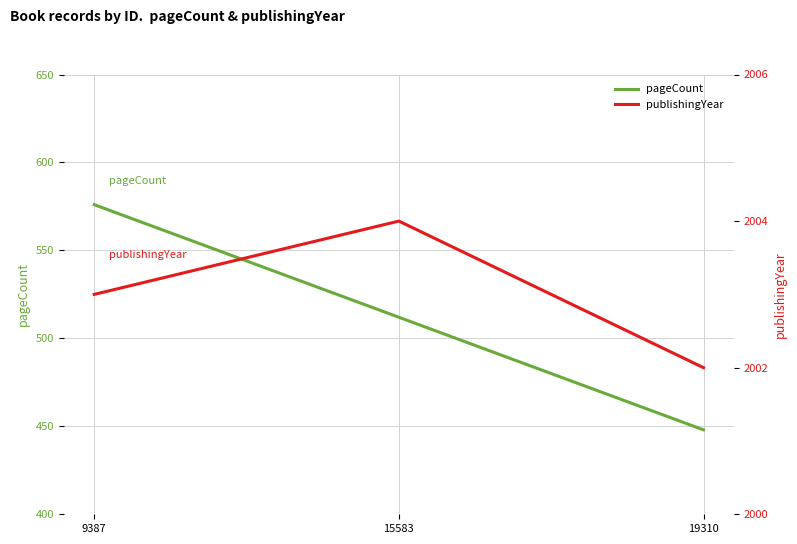

Reading left to right, list all the values displayed in this chart.

pageCount: 9387=576	15583=512	19310=448
publishingYear: 9387=2003	15583=2004	19310=2002